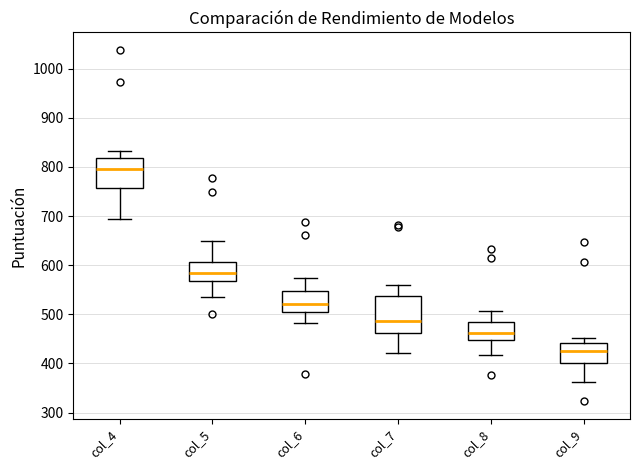

Which box is the tallest, from its lower edge to its upper edge?

col_7